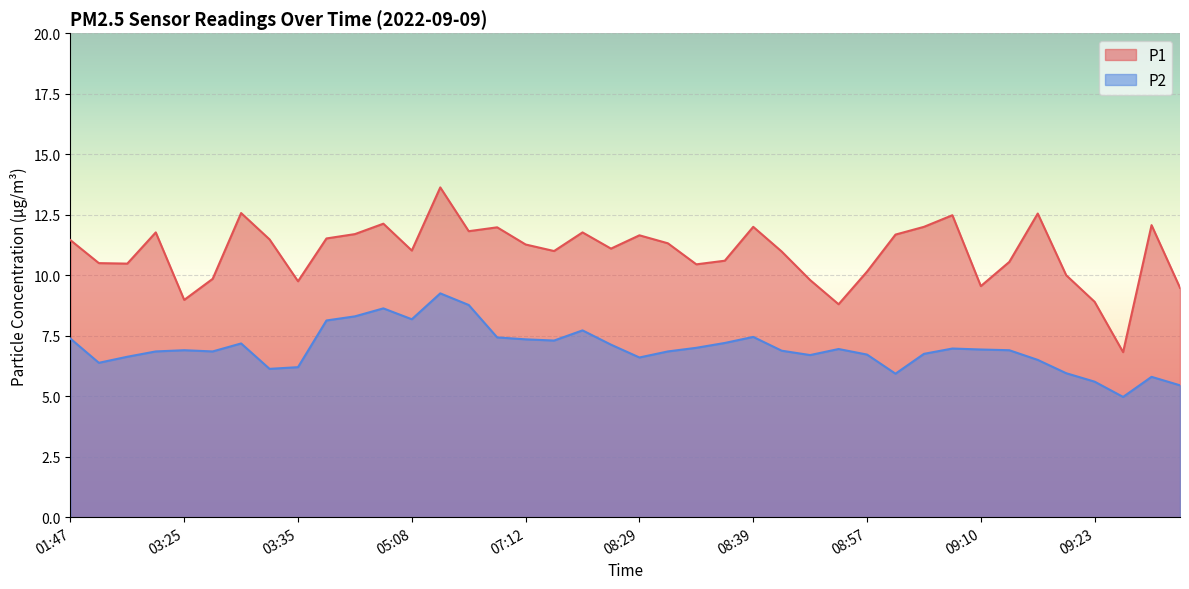

True or false: P1 and P2 cross at least once.

False